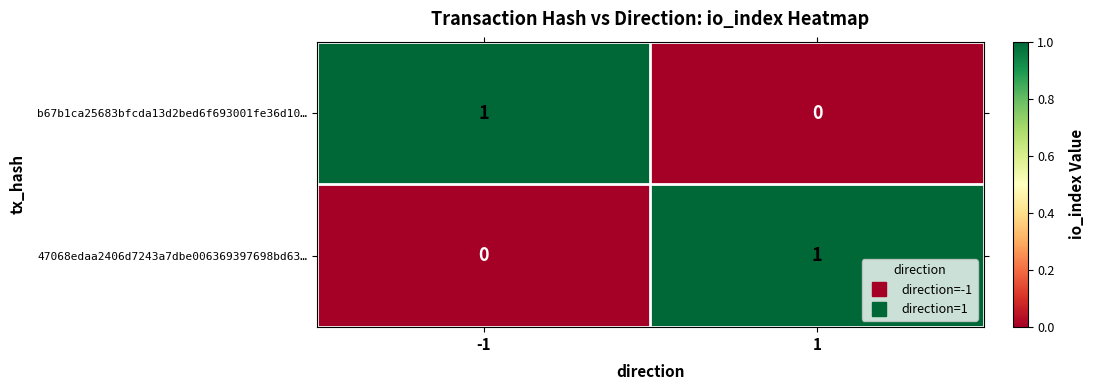

Rank the series at 1 from highest to lowest value.

47068edaa2406d7243a7dbe006369397698bd63…, b67b1ca25683bfcda13d2bed6f693001fe36d10…